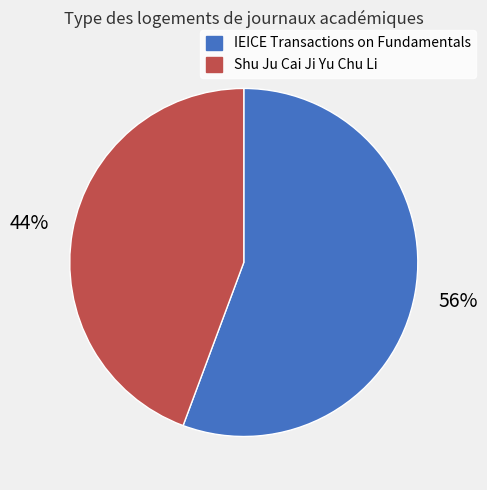

Count the number of slices in the pie.

2